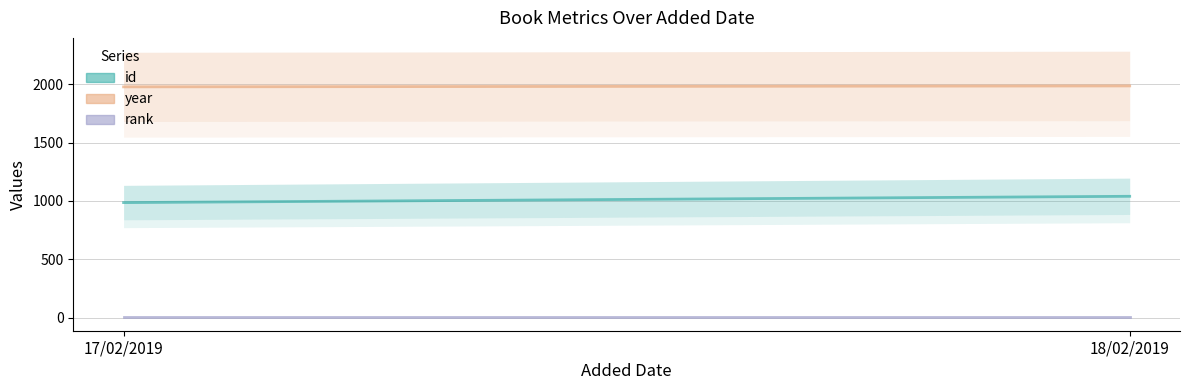

What is the total value across all series at 18/02/2019?

3025